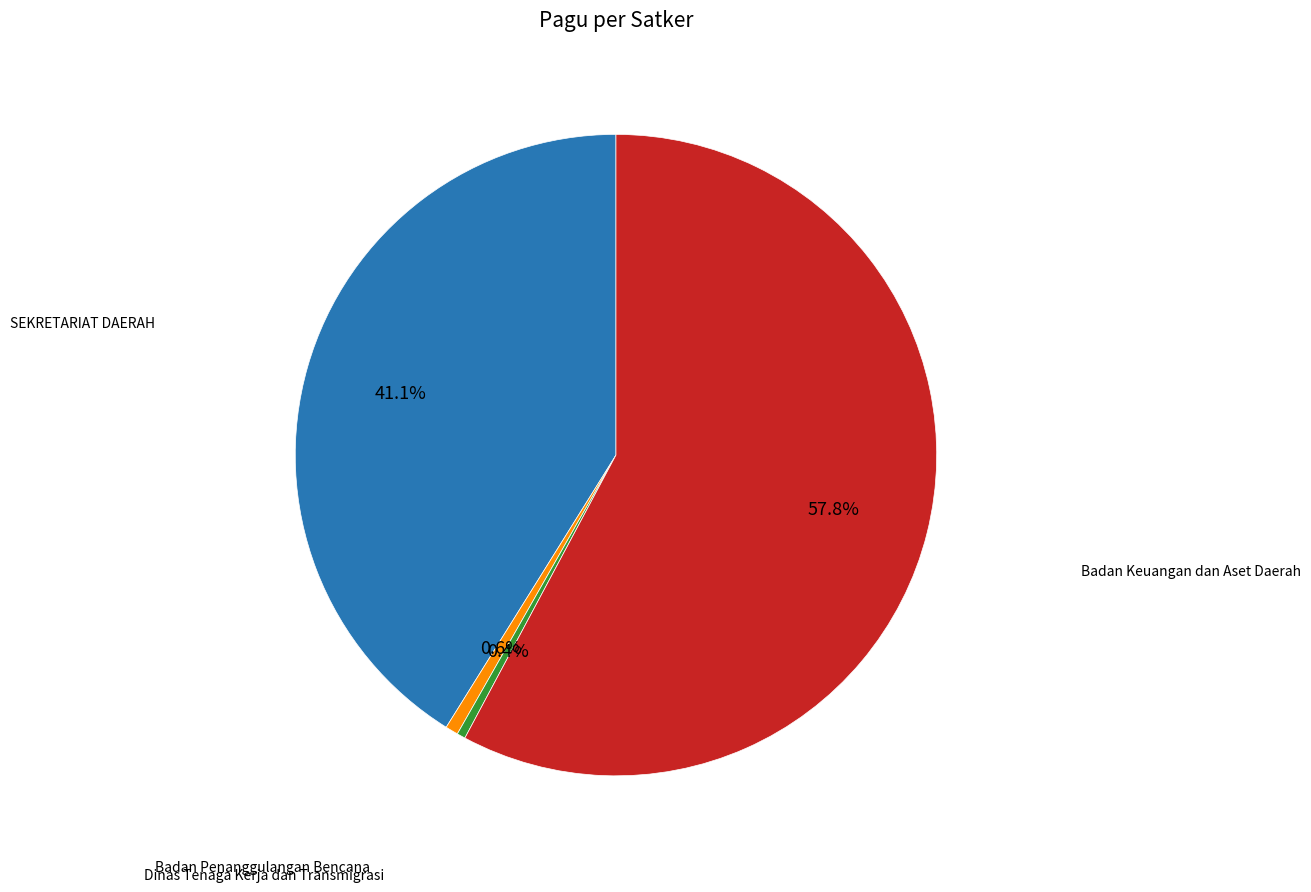

Count the number of slices in the pie.

4